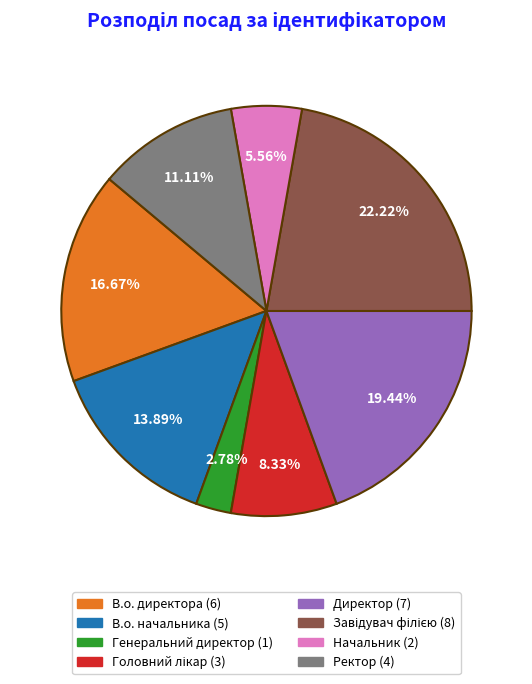

Is there a majority slice in this chart?

No